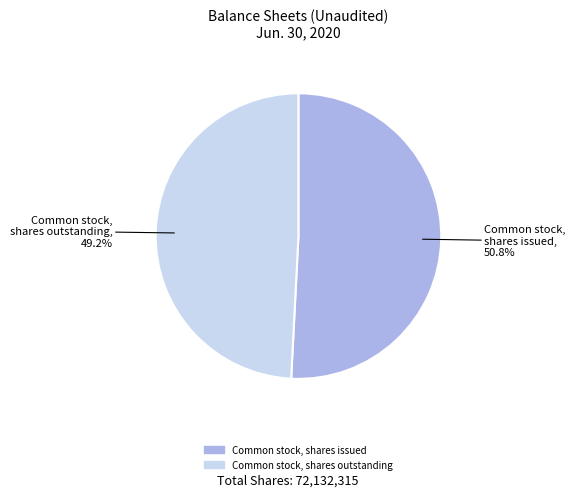

How many slices are in this pie chart?

2